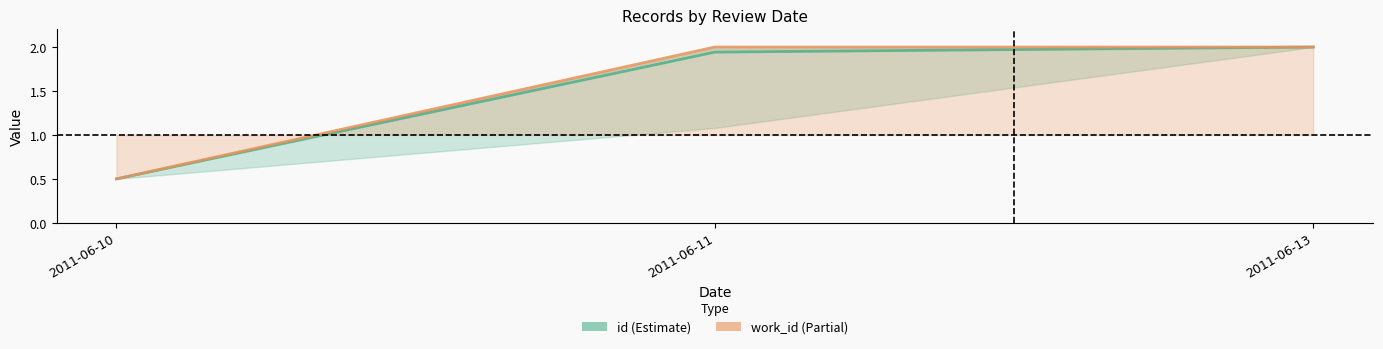

How many distinct data groups are displayed?

2